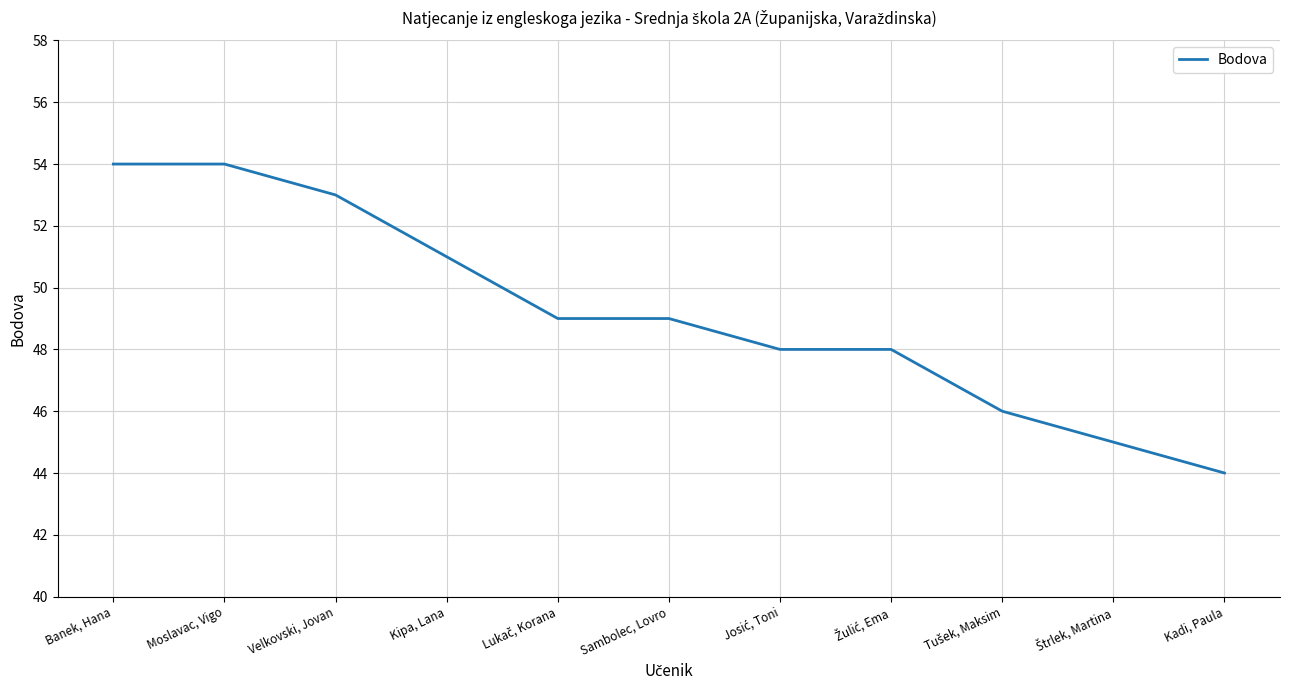

What is the average value?

49